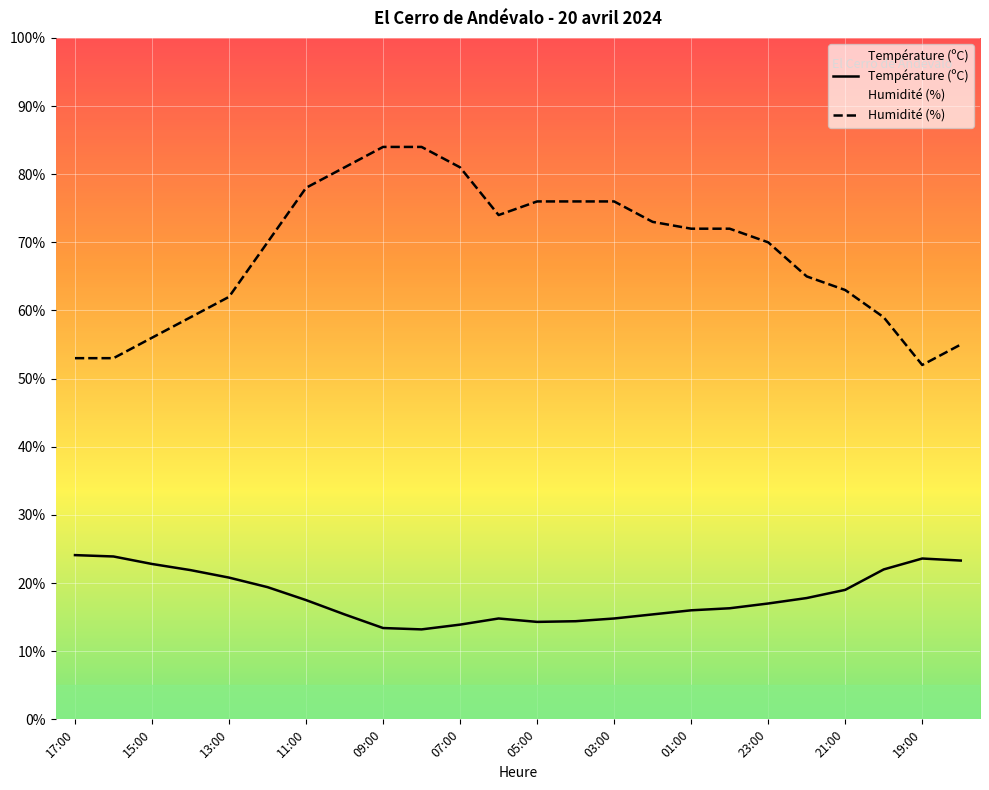

The Humidité (%) series shows 31.2 at 11:00. True or false?

False